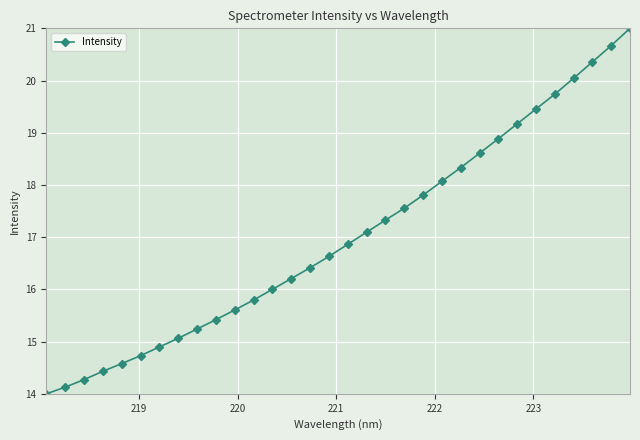

What is the sum of all values?

544.4